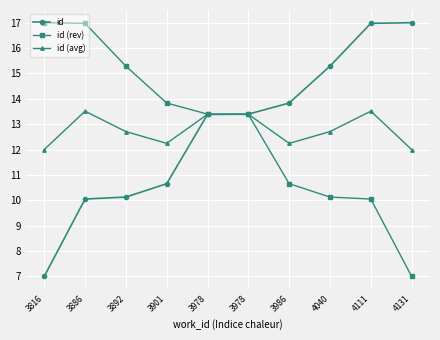

The value of id (avg) at 3978 is 13.4. True or false?

True